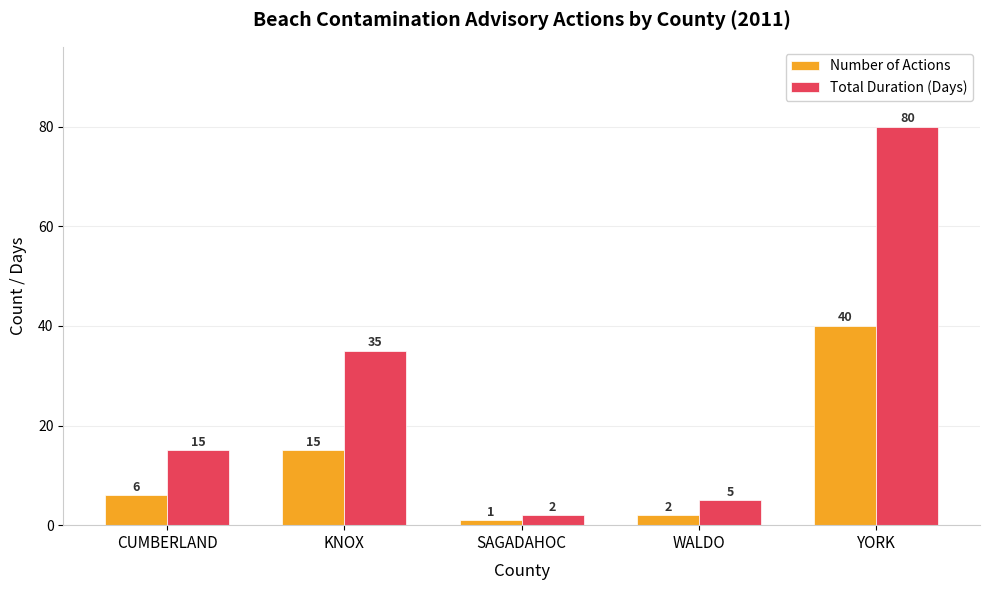

What is the difference between the maximum and minimum values in the Number of Actions series?

39